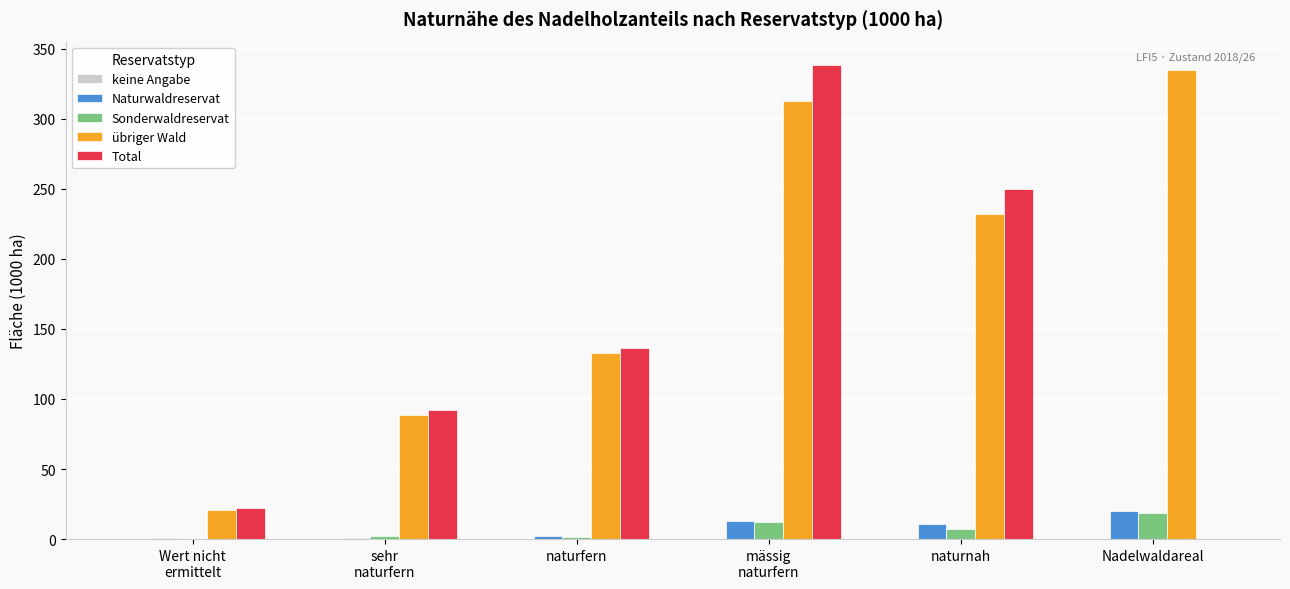

What is the greatest value displayed?

338.2